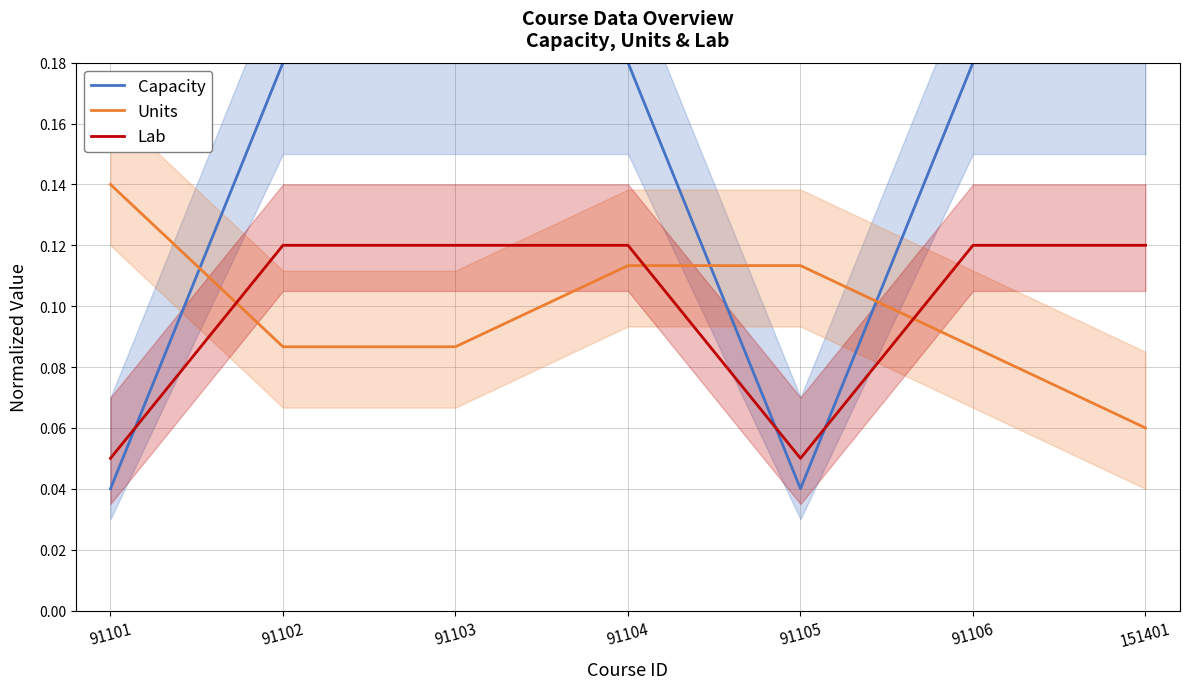

What is the average value of the Units series?

0.1